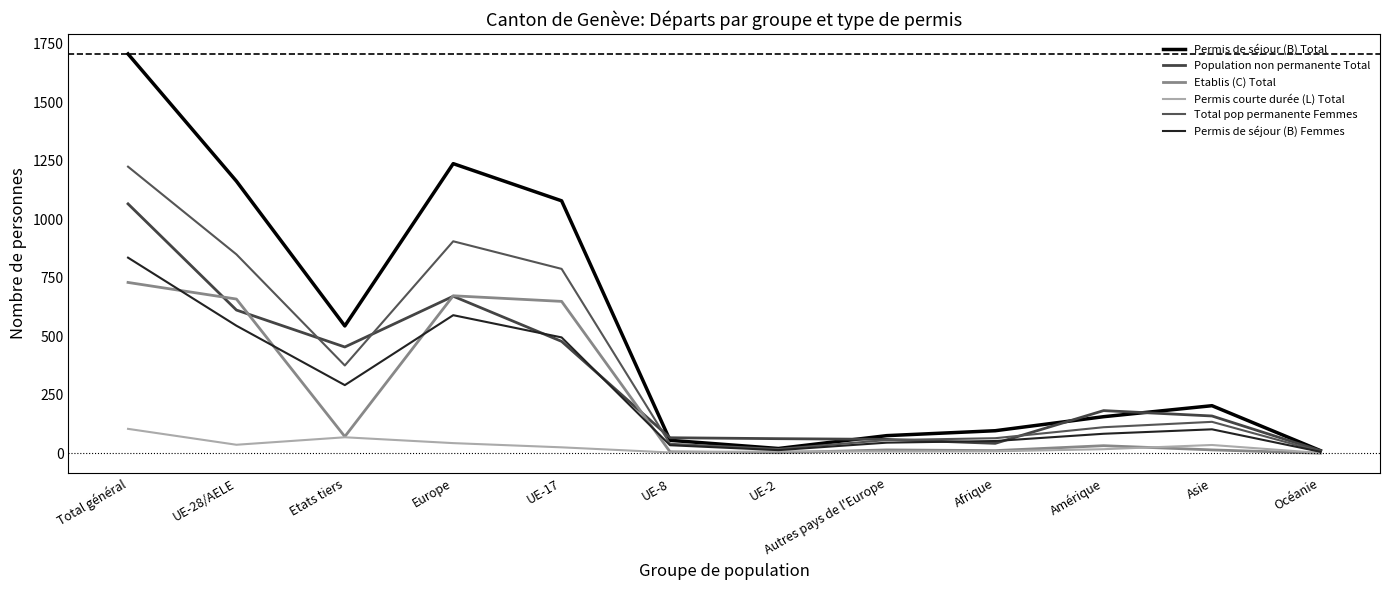

How many intersections are there between Population non permanente Total and Permis de séjour (B) Femmes?

4